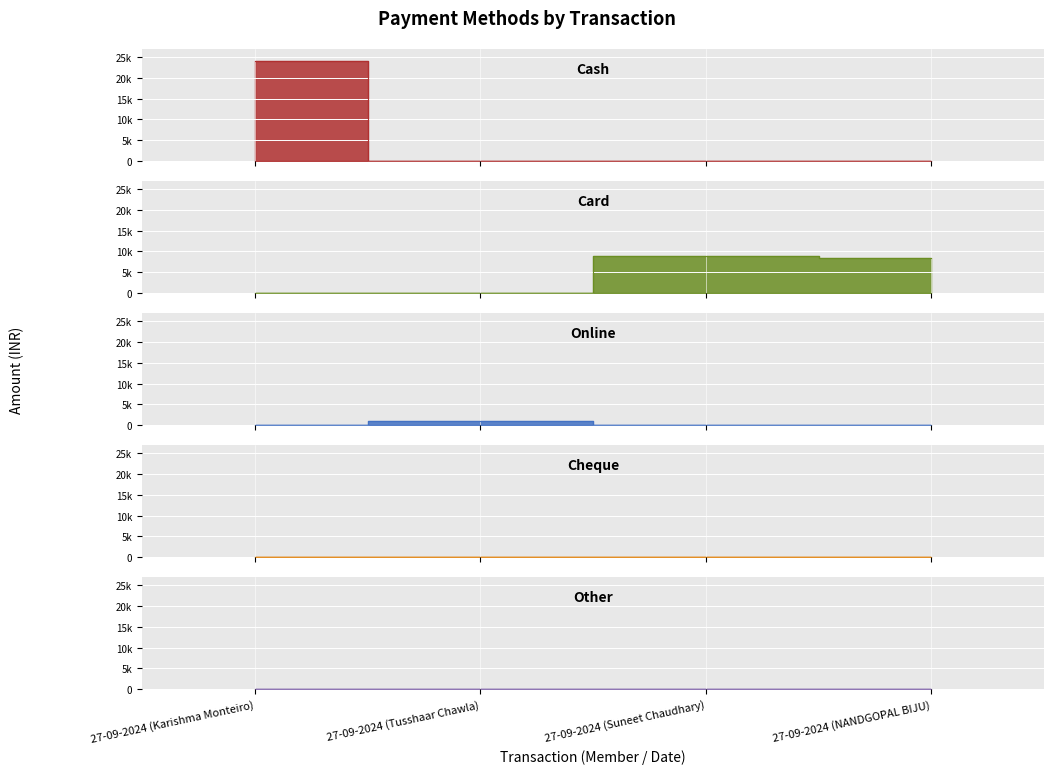

Between 27-09-2024 (Karishma Monteiro) and 27-09-2024 (NANDGOPAL BIJU), which series saw the biggest shift?

Cash